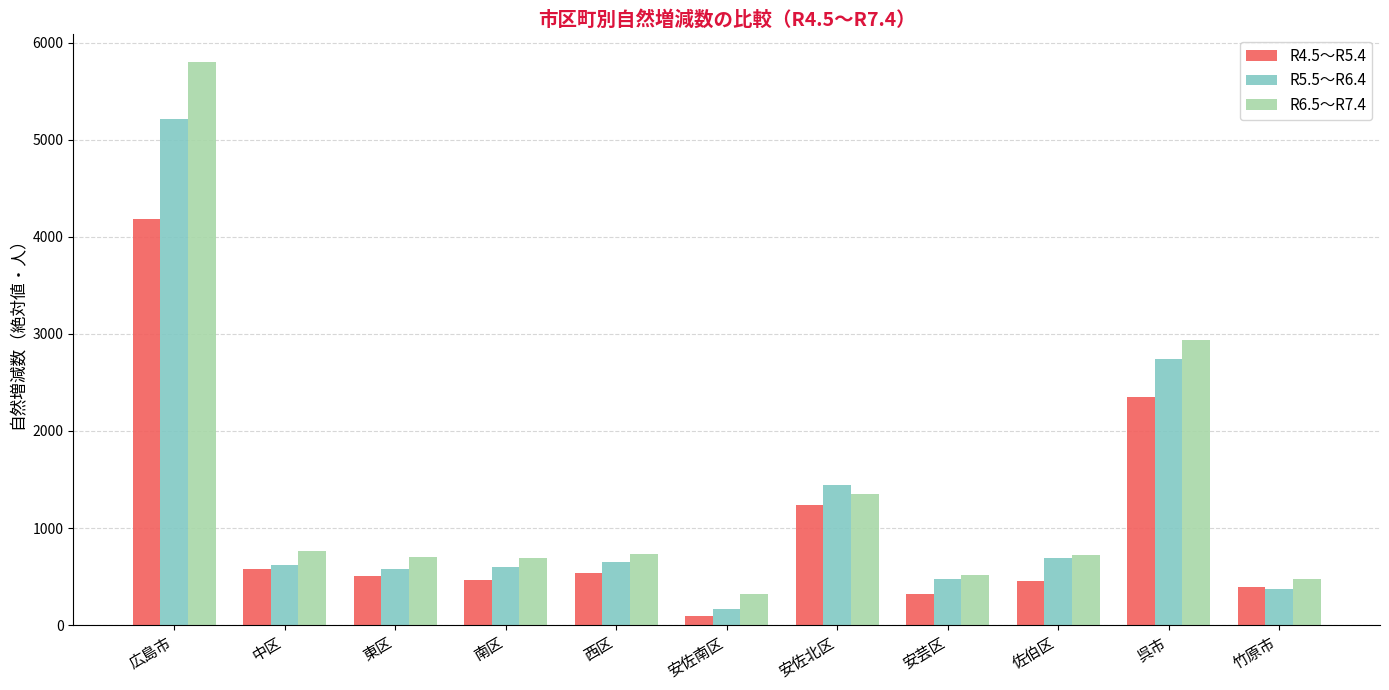

Which series changed the most between 中区 and 安佐北区?

R5.5～R6.4